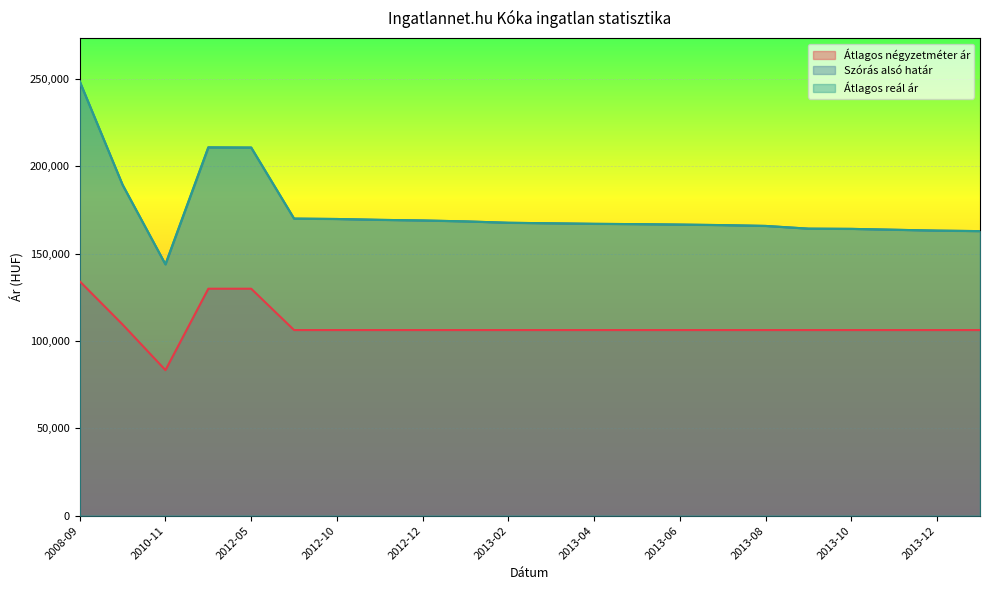

Which series has the largest total across all categories?

Szórás alsó határ